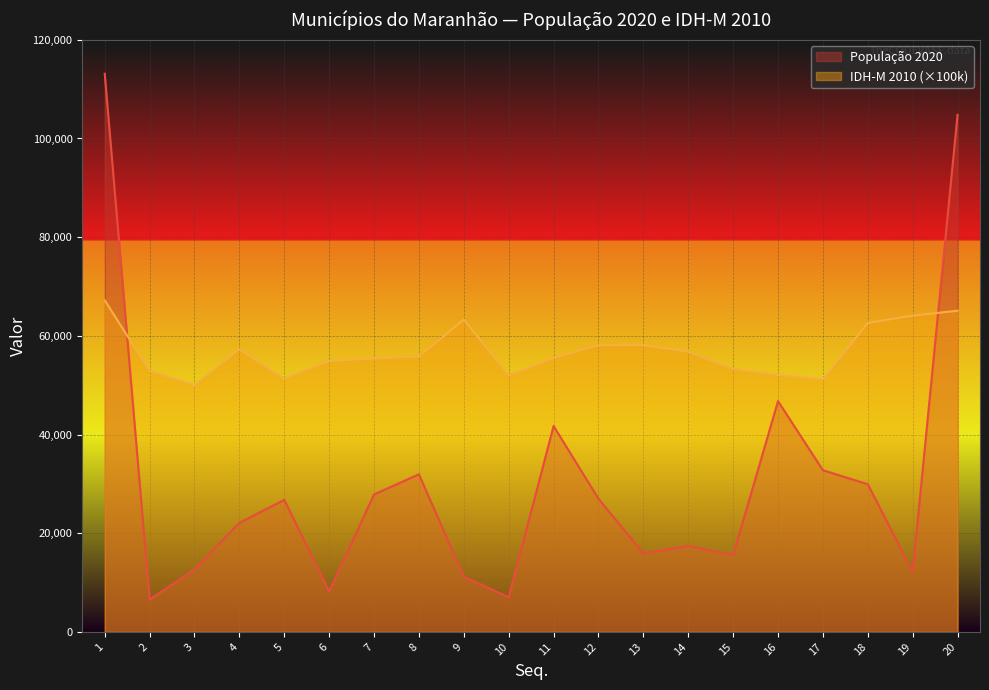

Which series changed the most between 16 and 17?

População 2020